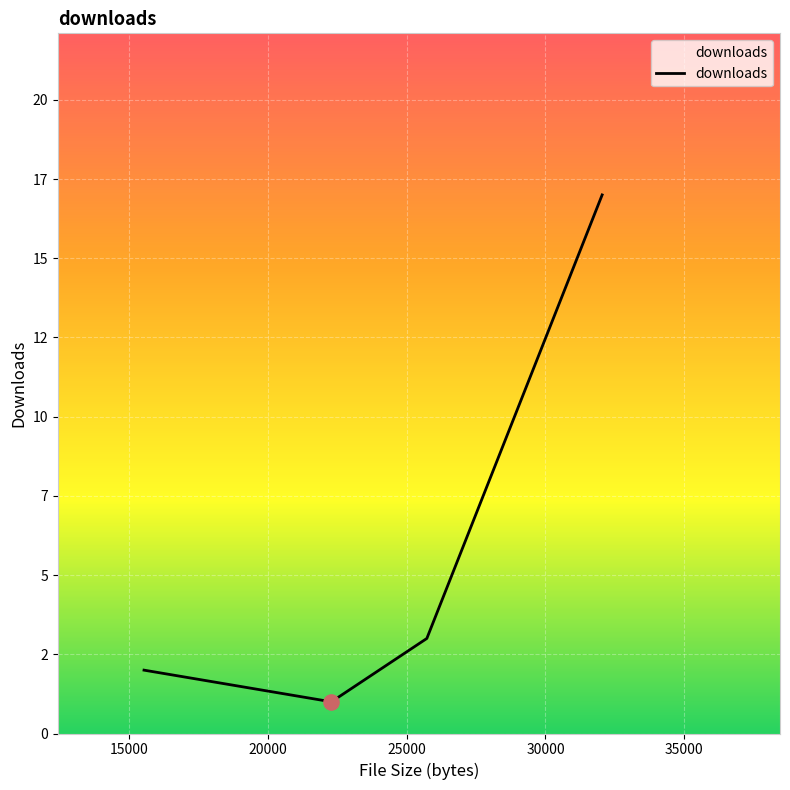

Is this an area chart (filled region under the line)?

Yes